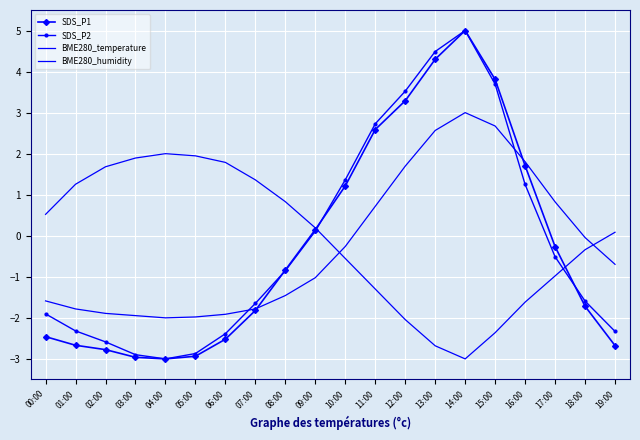

At which category is the sum across all series the highest?

14:00